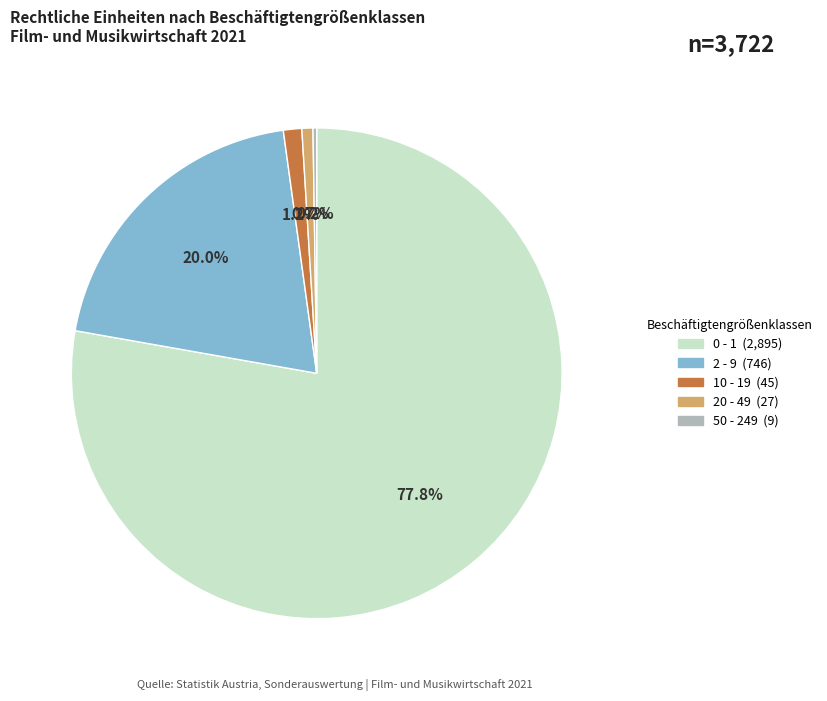

Is 0 - 1 the majority of the pie?

Yes